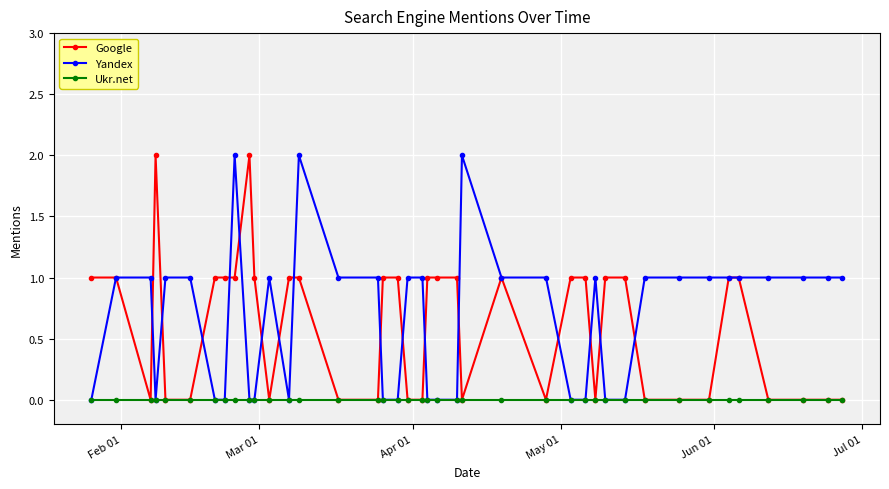

Where is Yandex nearest to the value 1?

Mar 01